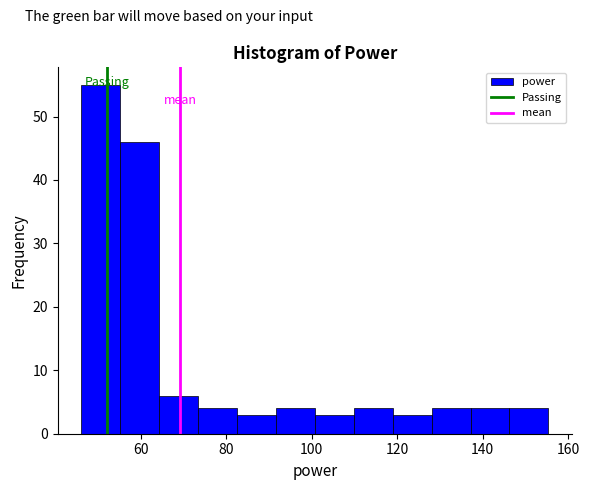

Which range on the x-axis has the tallest bar?

46 to 56